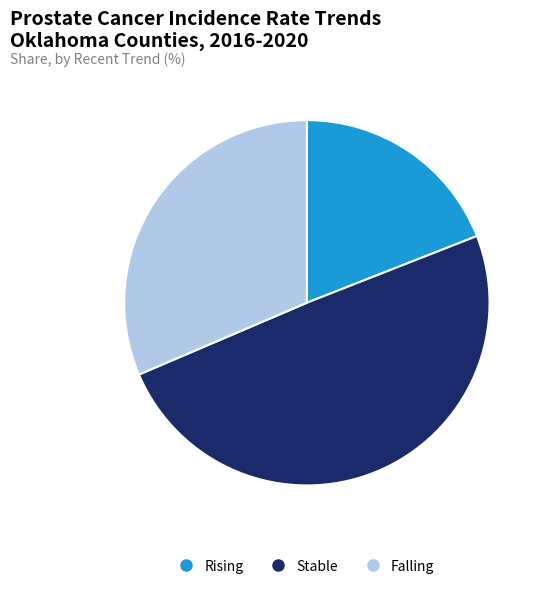

Does any single category account for the majority?

No